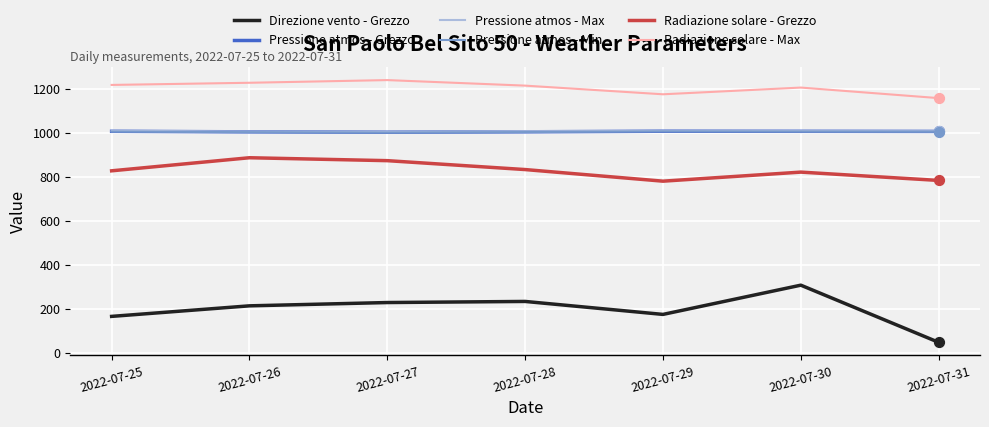

Which series has the largest total across all categories?

Radiazione solare - Max